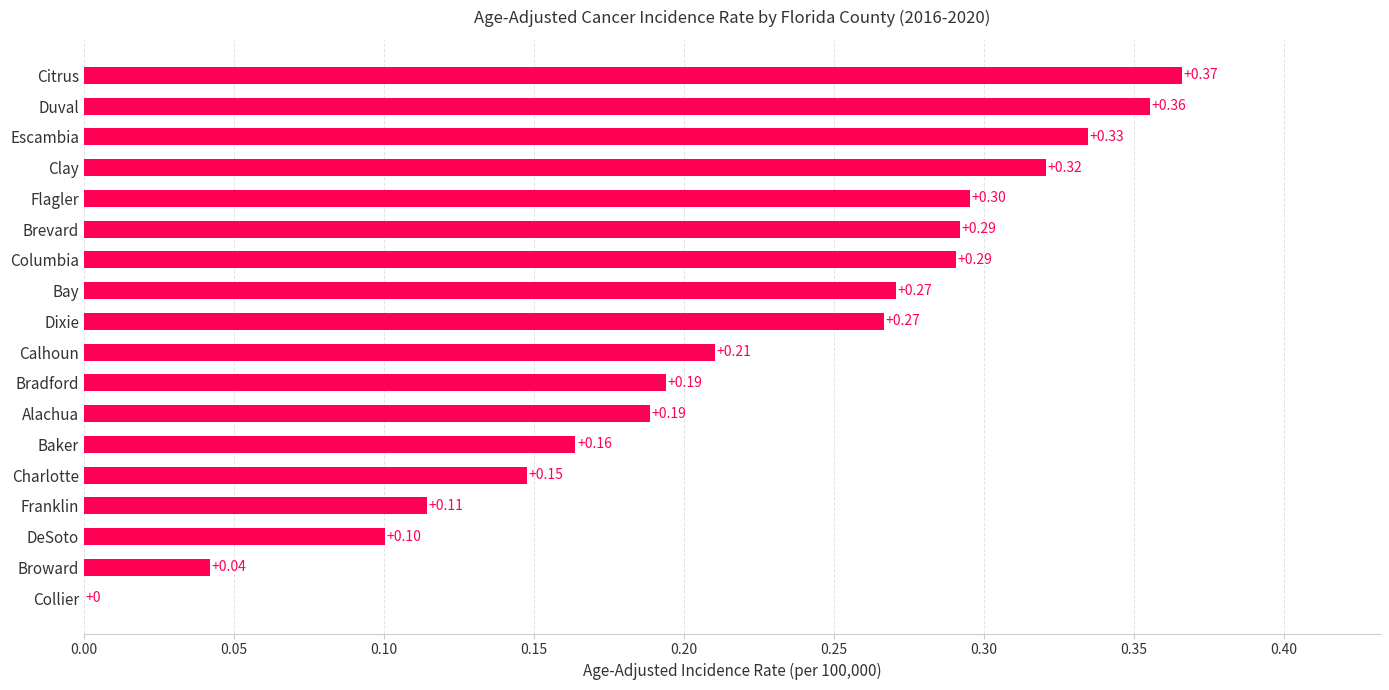

At which category does the chart reach its peak across all series?

Citrus